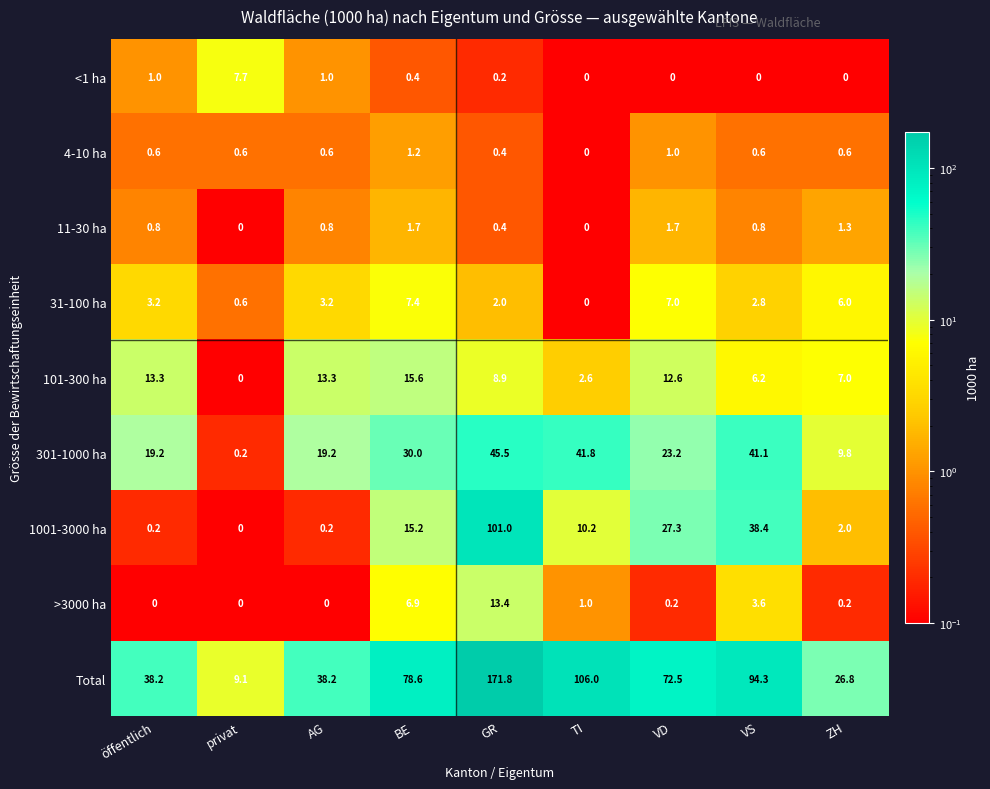

What is the difference between the second highest and minimum values in the 31-100 ha series?

7.0